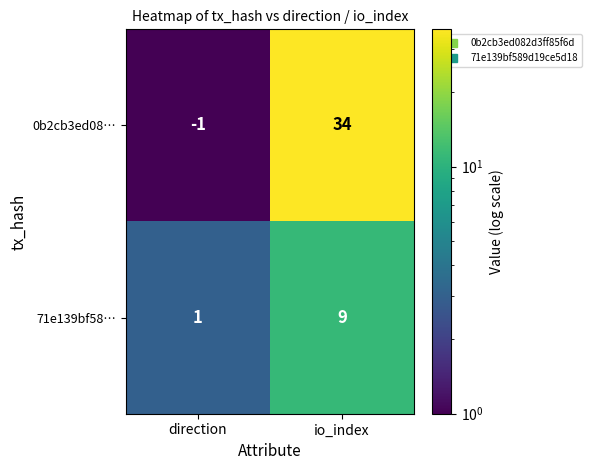

What is the approximate value of 0b2cb3ed08… at io_index, to the nearest 5?

35